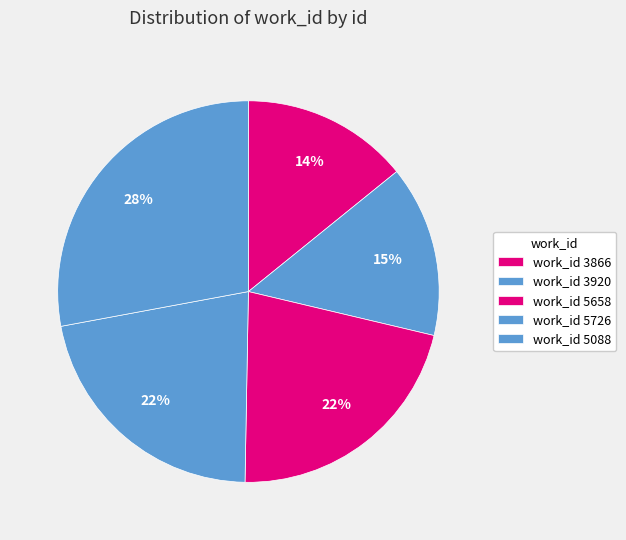

Count the number of slices in the pie.

5